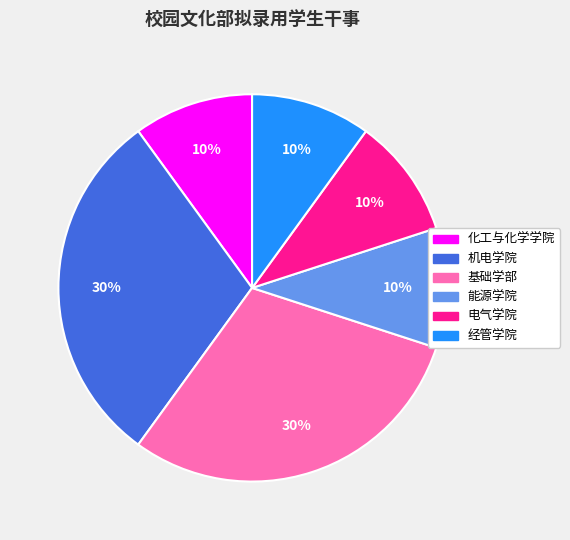

What percentage is the 机电学院 slice, to the nearest percent?

30%